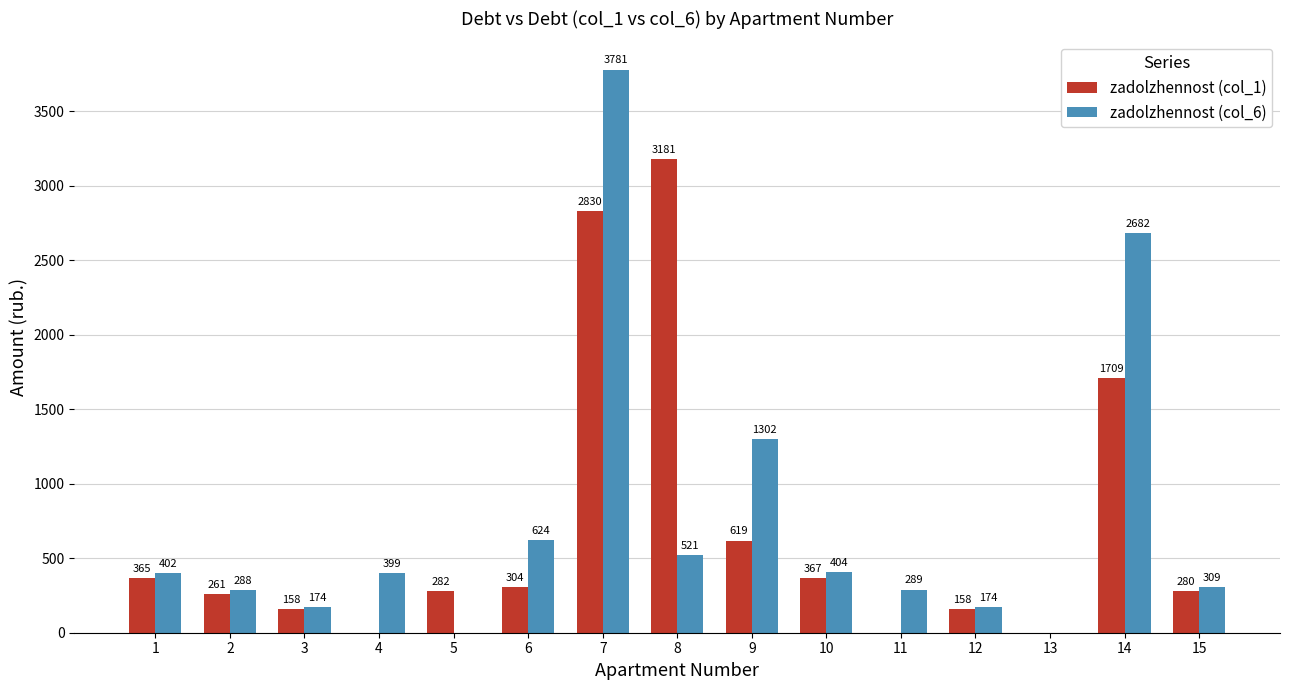

At which category is the sum across all series the highest?

7